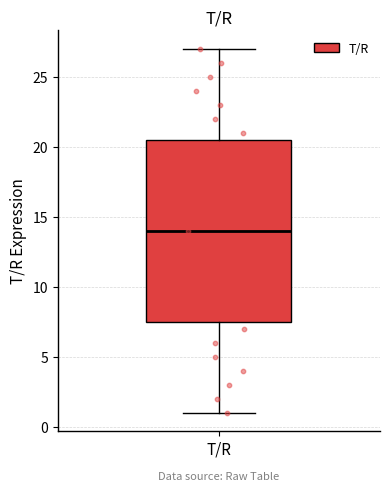

Transcribe this box plot: give where the median line is, the range the box spans, and where the two whiskers end, as read against the y-axis. The values are not printed on the chart, so give them approximately, as read against the axis.

median 14.0, box 7.5 to 20.5, whiskers 1.0 to 27.0